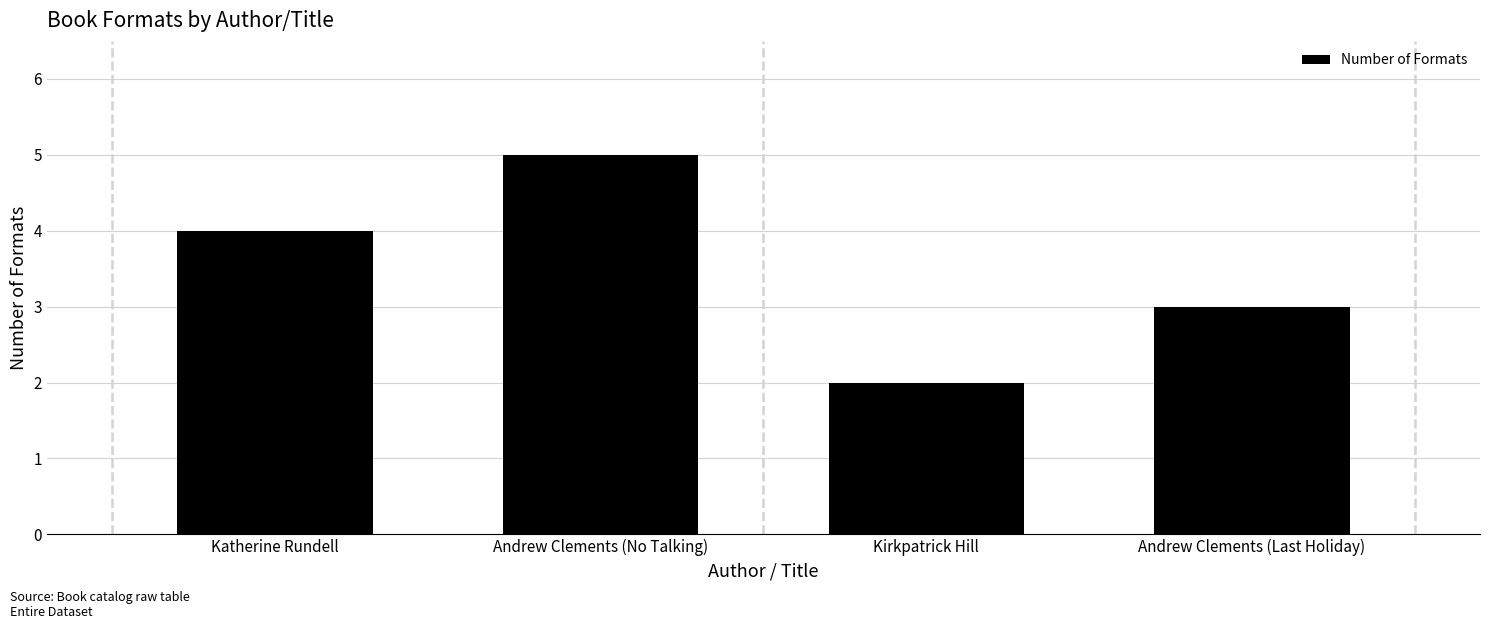

What is the ratio of the value at Kirkpatrick Hill to the value at Katherine Rundell?

0.5